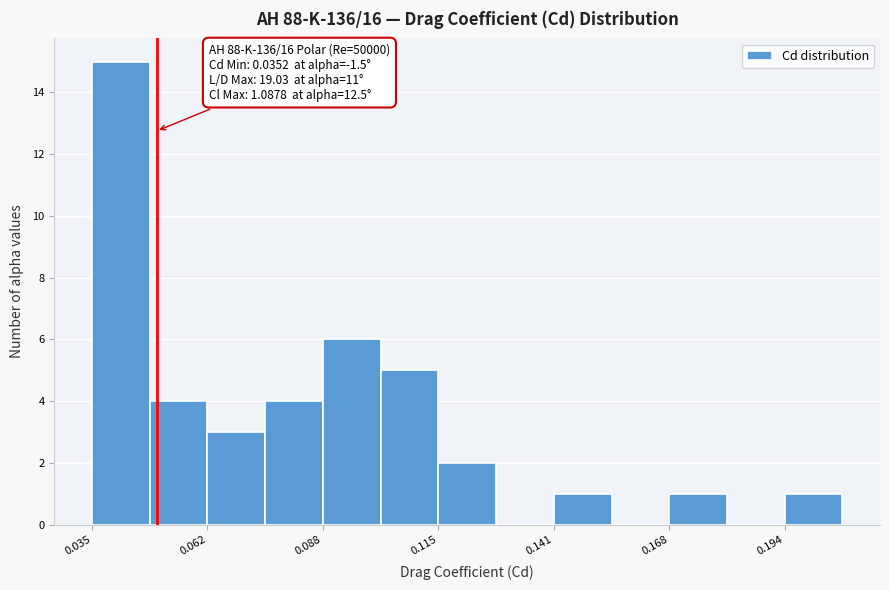

Around what value on the x-axis is the tallest bar? Give the approximate position of its centre, as read against the axis.

0.040